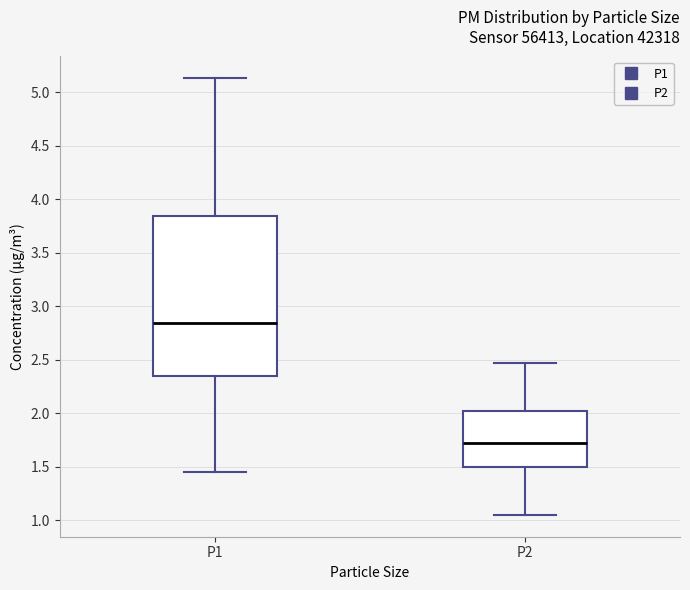

Reading left to right, transcribe this box plot: for each box, give where its median line is, the range the box spans, and where its two whiskers end, as read against the y-axis. The values are not printed on the chart, so give them approximately, as read against the axis.

P1: median 2.85, box 2.35 to 3.85, whiskers 1.45 to 5.15
P2: median 1.75, box 1.50 to 2.05, whiskers 1.05 to 2.45